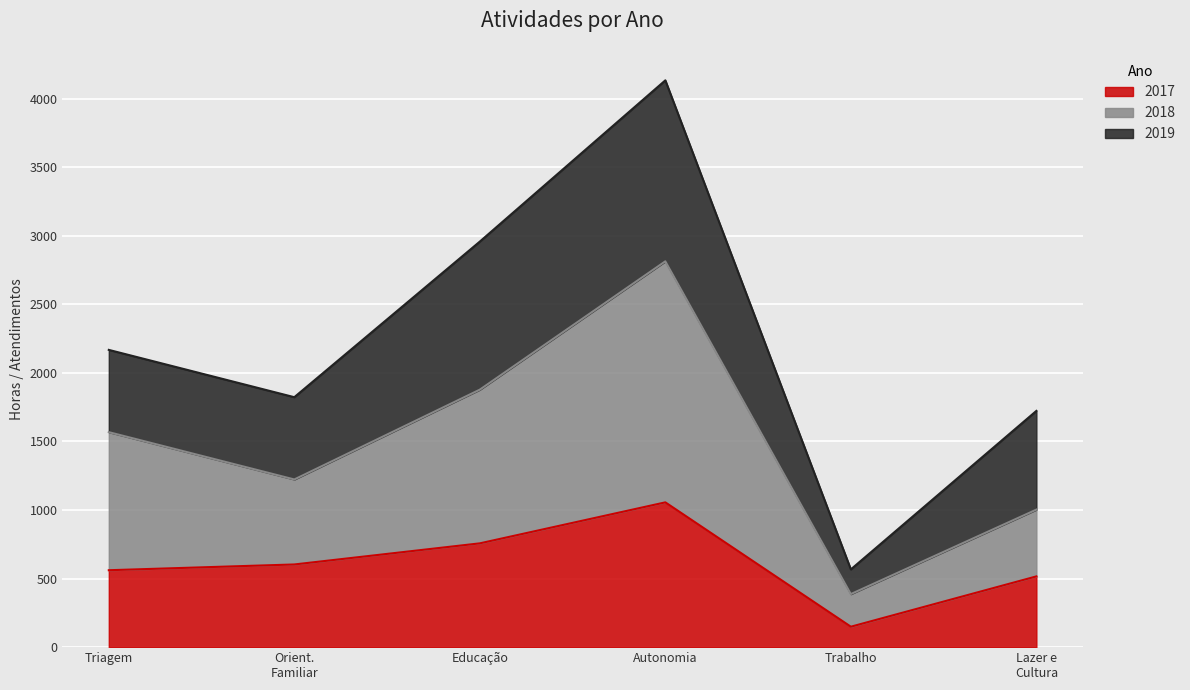

What is the total value across all series at Educação?

2958